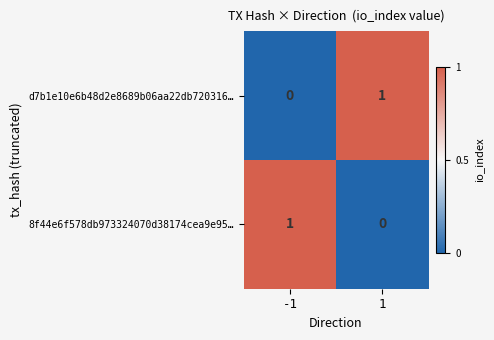

What is the difference between the highest and lowest values at -1?

1